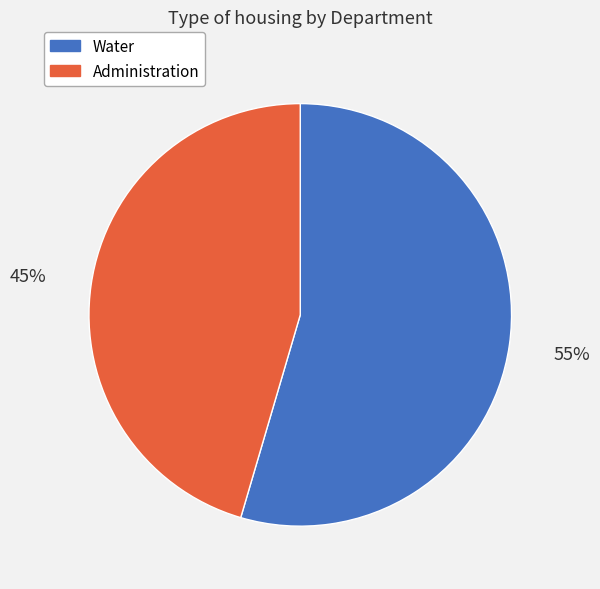

To the nearest percent, what is the average slice percentage?

50%